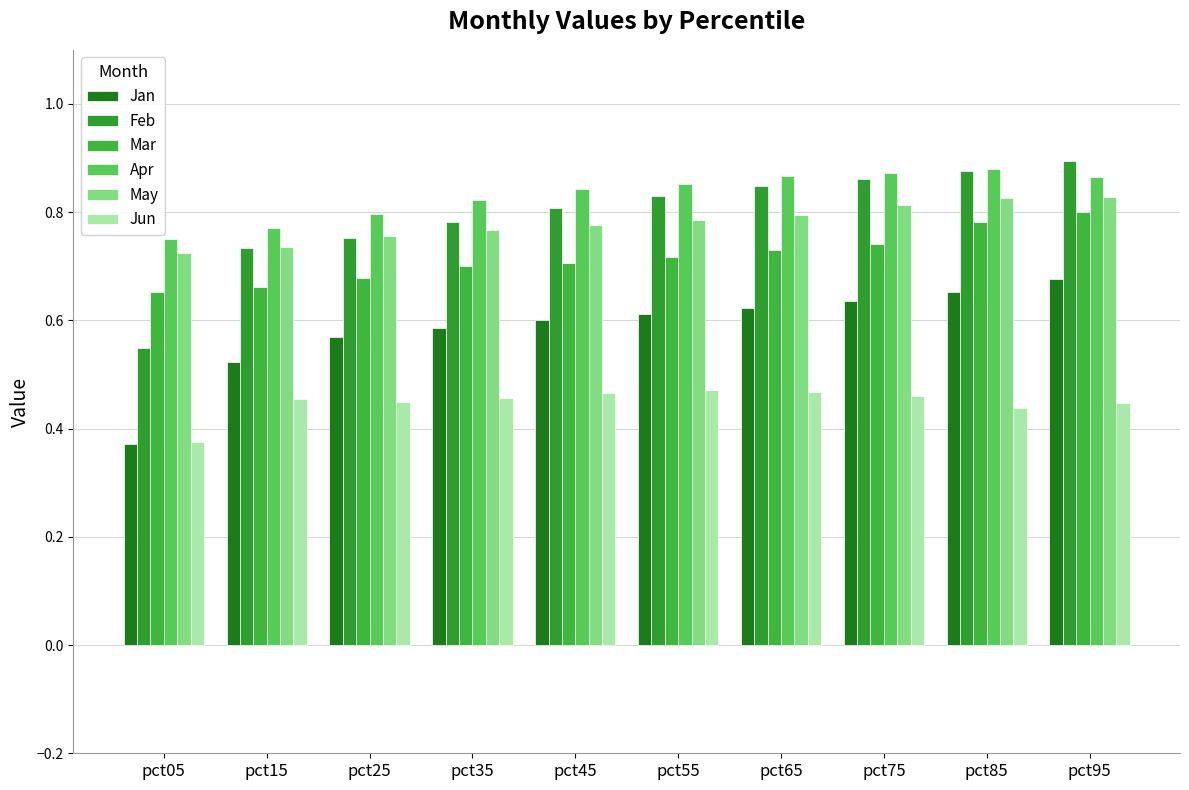

At how many categories does at least one series exceed 0?

10